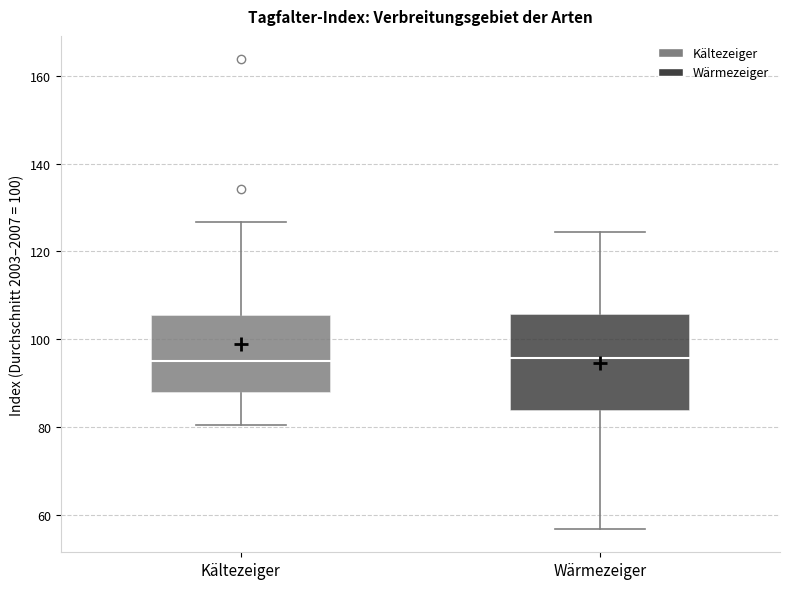

Which box is the tallest, from its lower edge to its upper edge?

Wärmezeiger